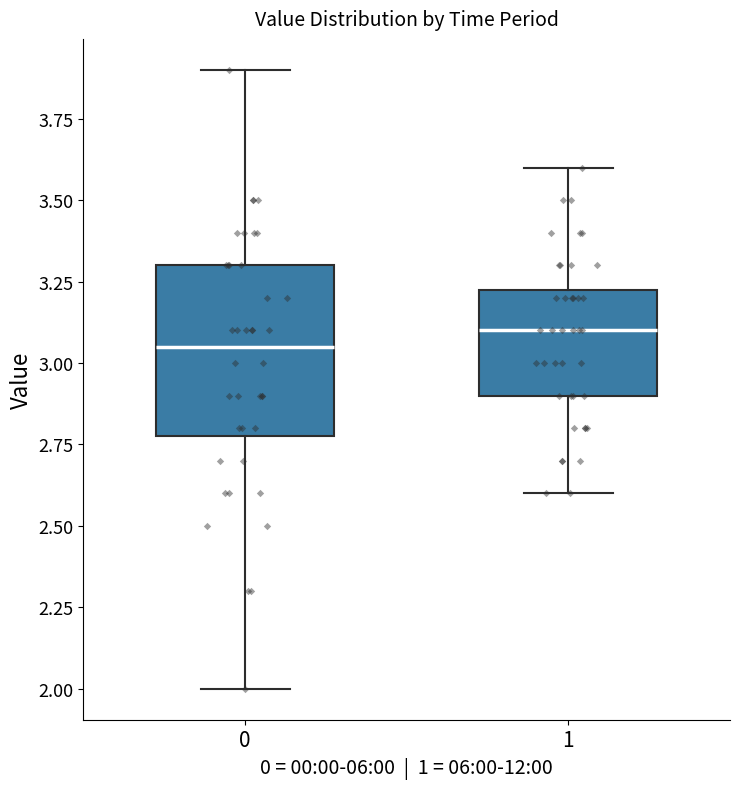

Reading left to right, transcribe this box plot: for each box, give where its median line is, the range the box spans, and where its two whiskers end, as read against the y-axis. The values are not printed on the chart, so give them approximately, as read against the axis.

0: median 3.05, box 2.80 to 3.30, whiskers 2.00 to 3.90
1: median 3.10, box 2.90 to 3.25, whiskers 2.60 to 3.60